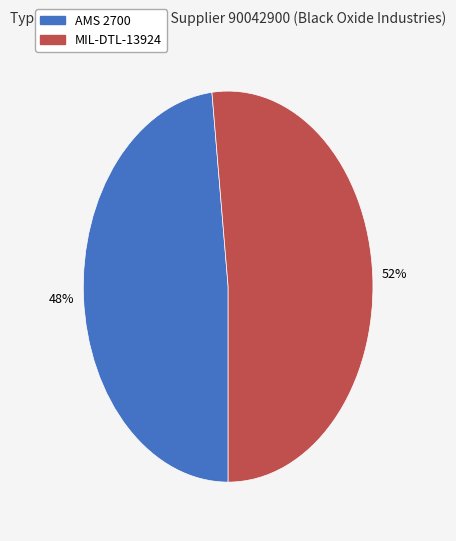

Is it true that AMS 2700 is 48% of the pie?

True